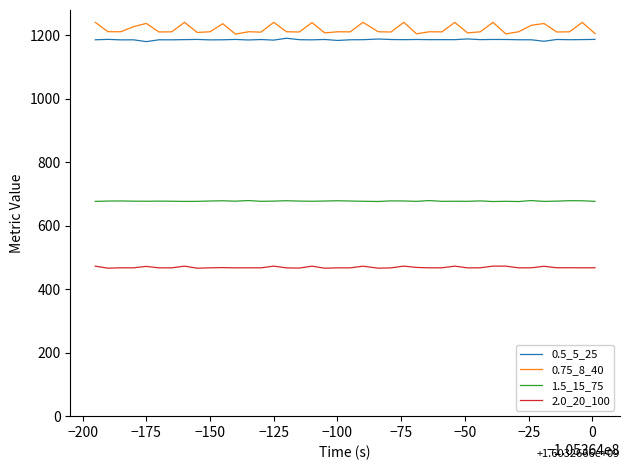

True or false: 2.0_20_100 and 0.75_8_40 cross at least once.

False